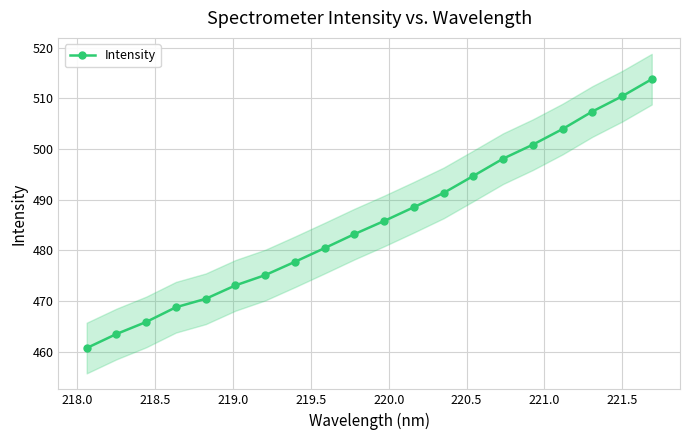

What is the value of the Intensity point at the 18th from the left?

507.4